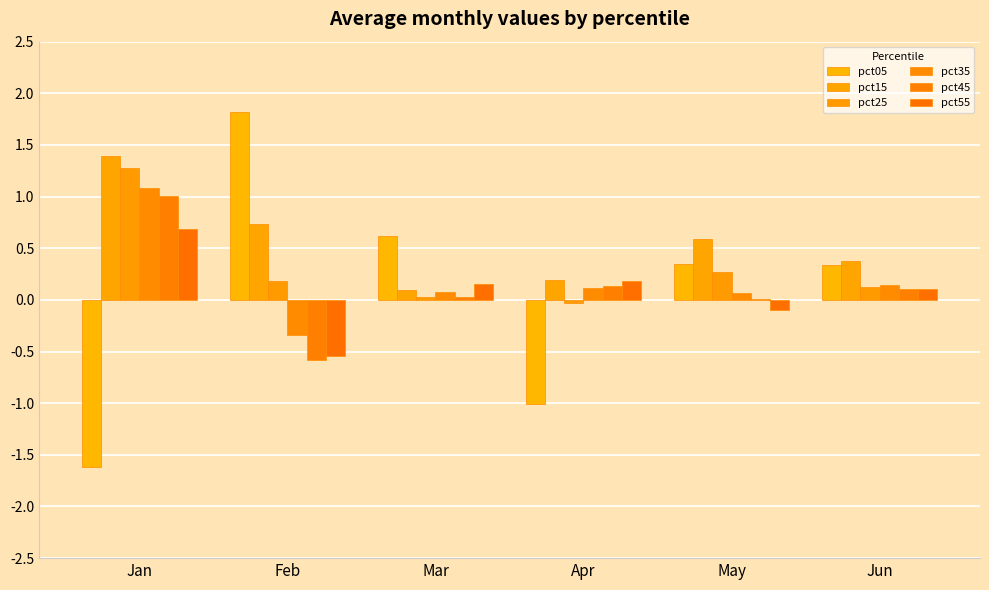

At how many categories does at least one series exceed 0?

6